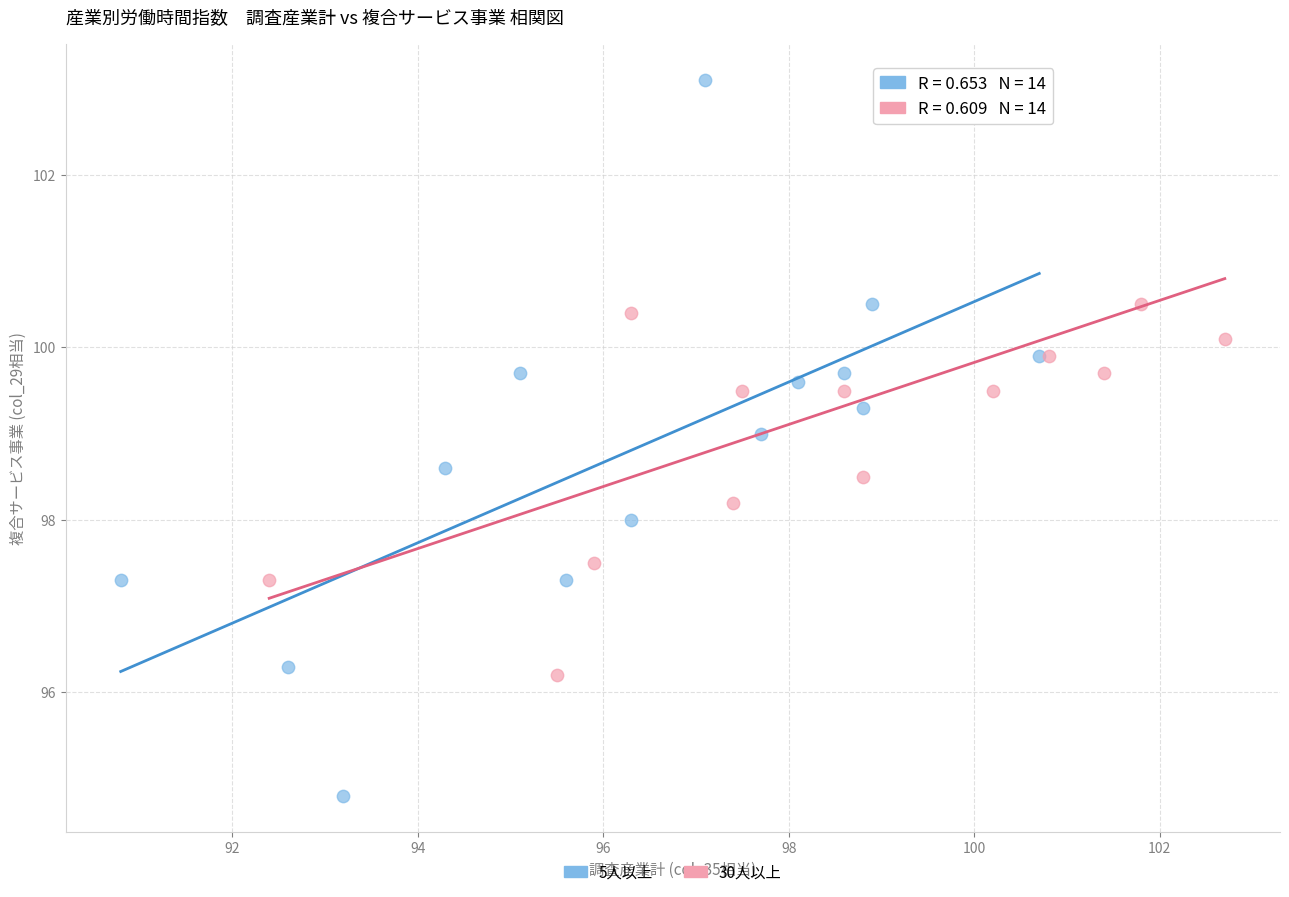

Which series has the widest spread of Y values?

5人以上